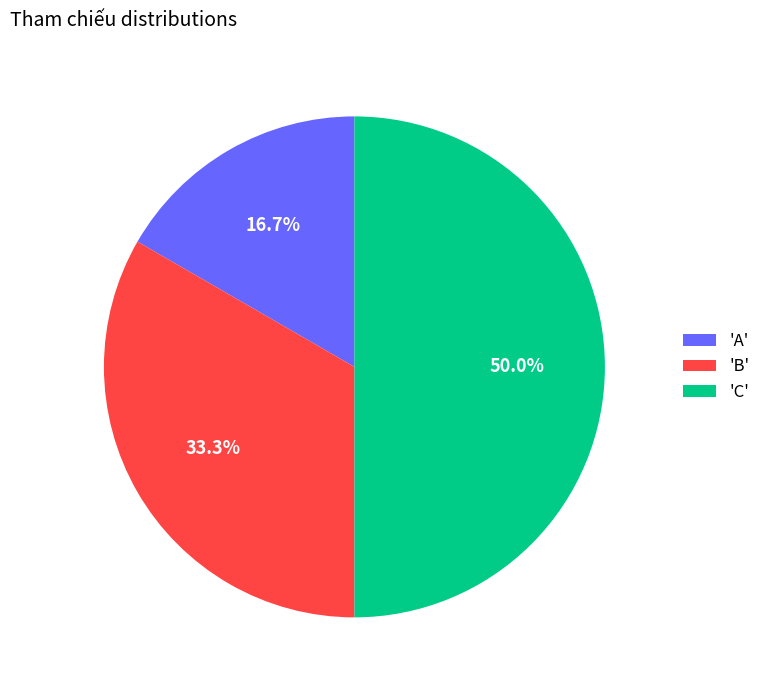

What is the largest slice in the pie chart?

'C'